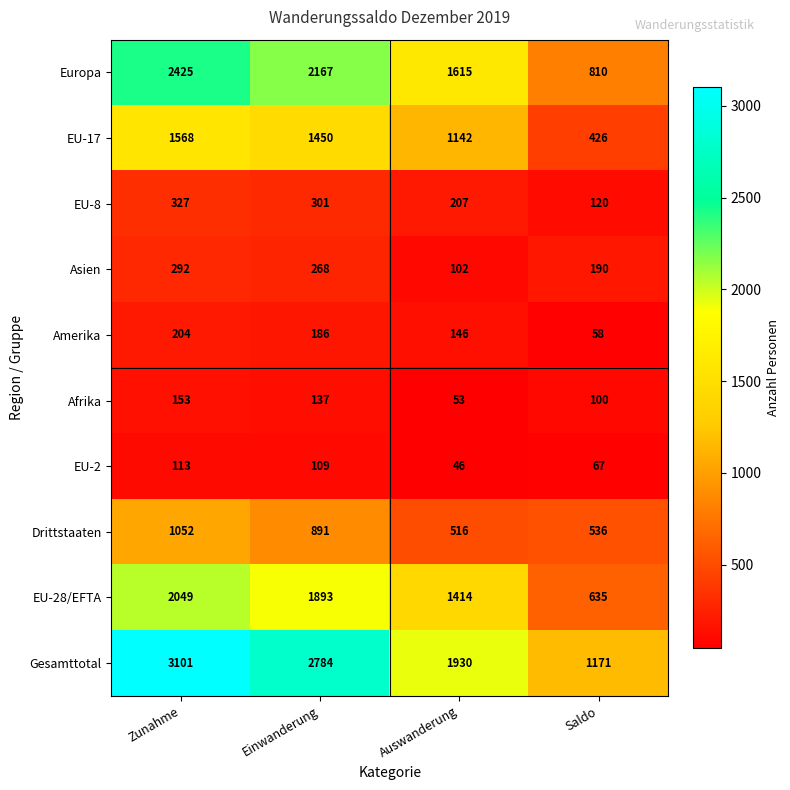

Is it true that EU-8 equals 120 at Saldo?

True